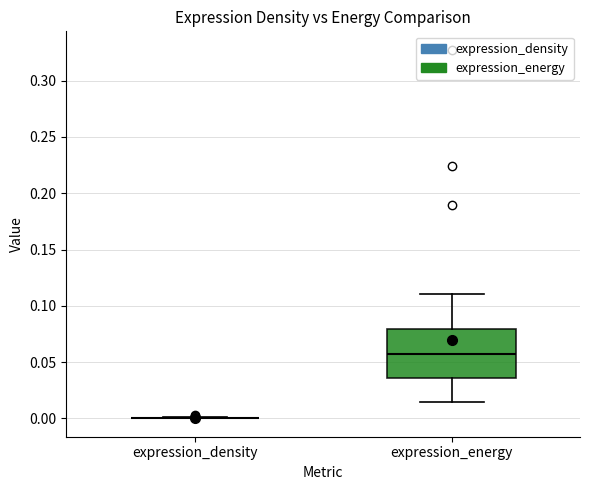

Reading left to right, read every box against the y-axis: the position of its median line, the range the box covers, and the ends of its whiskers. The values are not printed on the chart, so give them approximately, as read against the axis.

expression_density: box collapsed to a line at 0.000, whiskers 0.000 to 0.000
expression_energy: median 0.055, box 0.035 to 0.080, whiskers 0.015 to 0.110